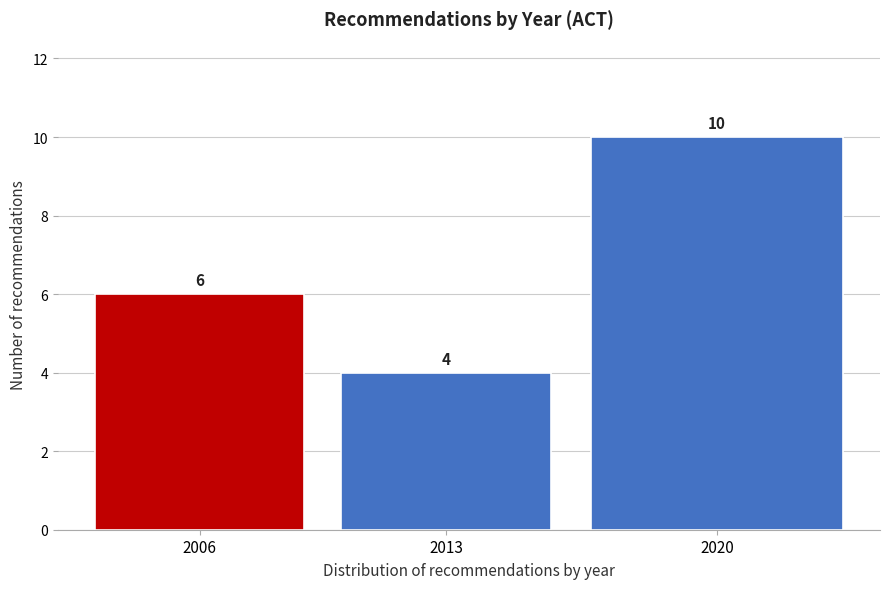

Reading left to right, list all the values displayed in this chart.

6	4	10